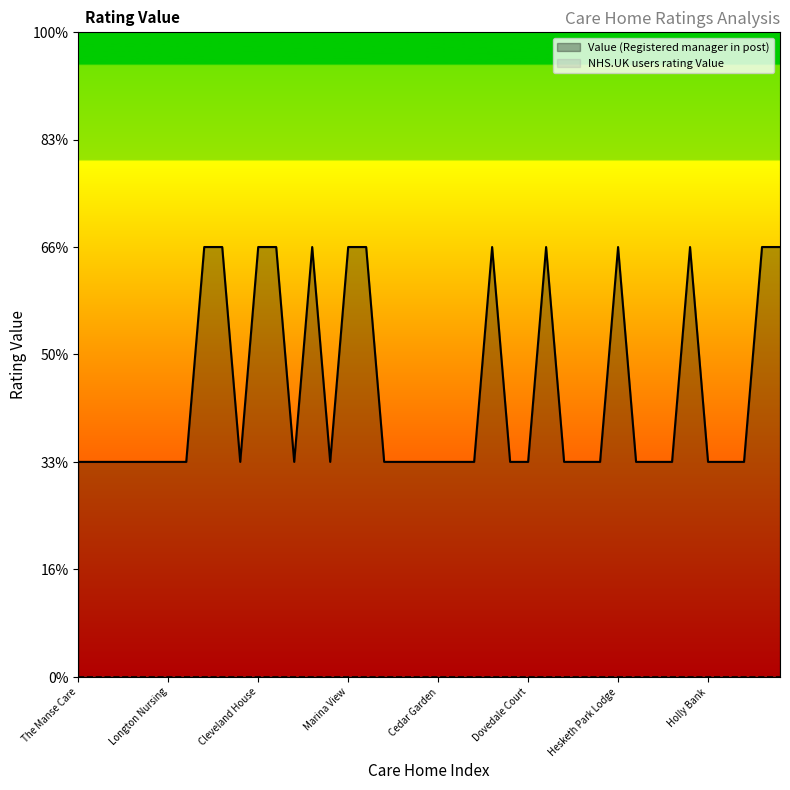

Does the chart display data point markers on the line(s)?

No